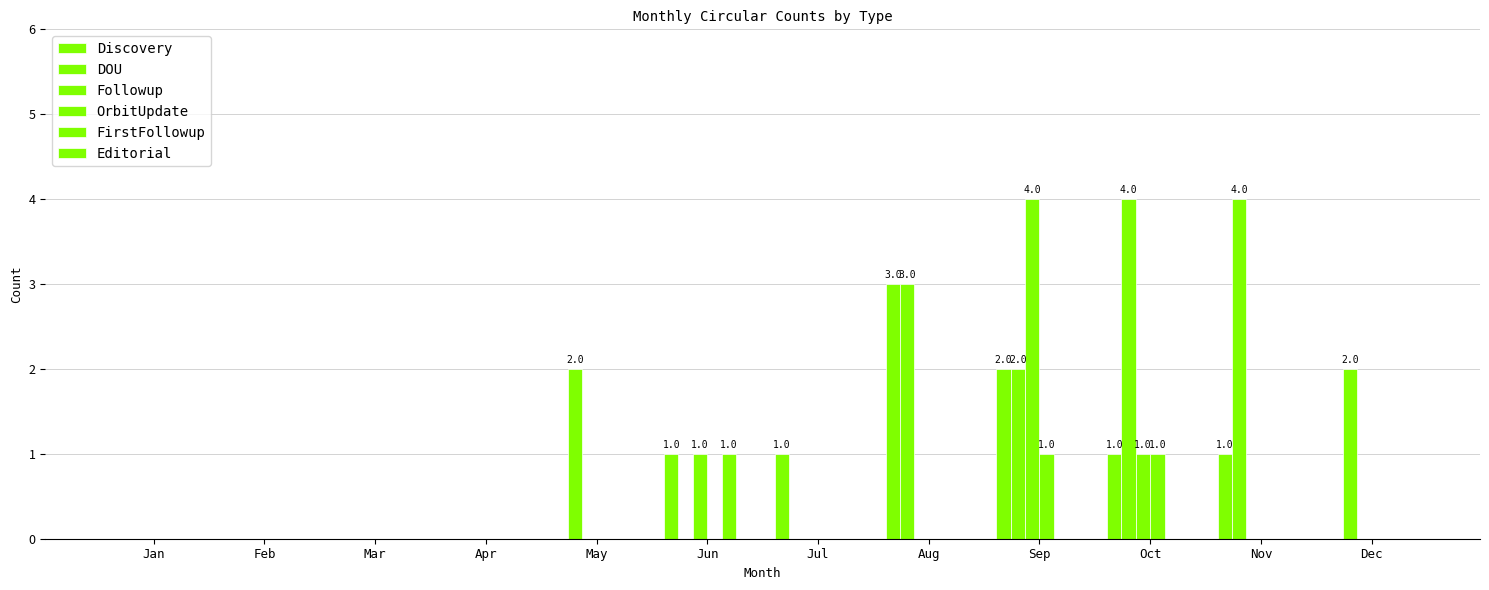

How many distinct data groups are displayed?

5